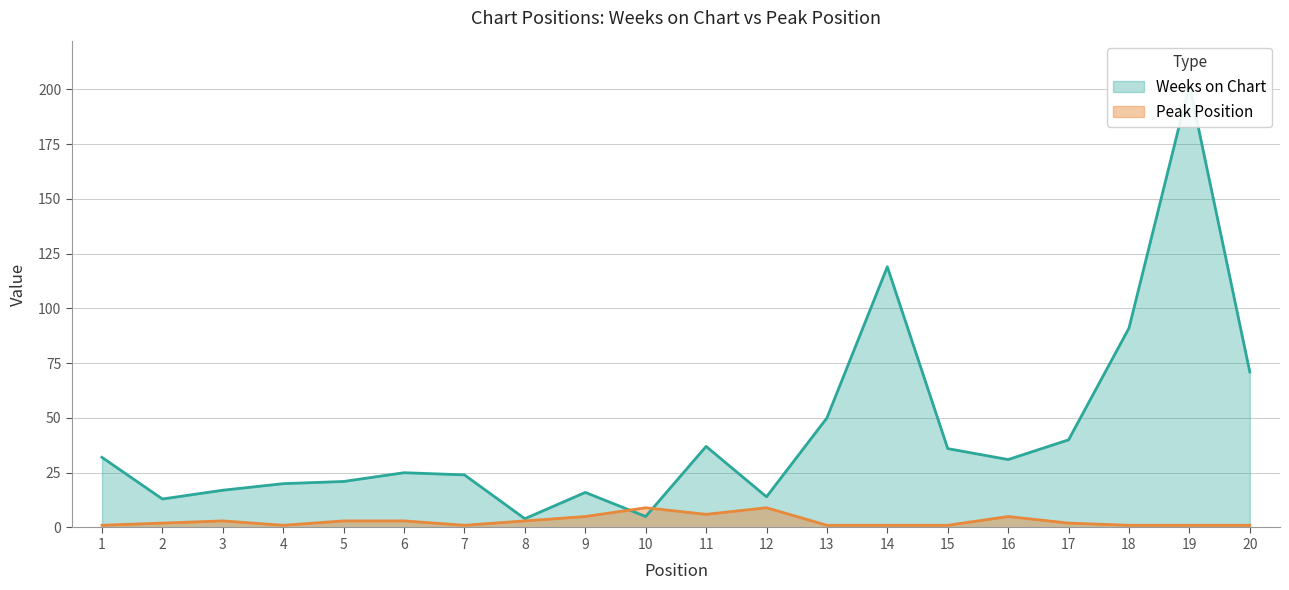

Which series changed the most between 6 and 11?

Weeks on Chart